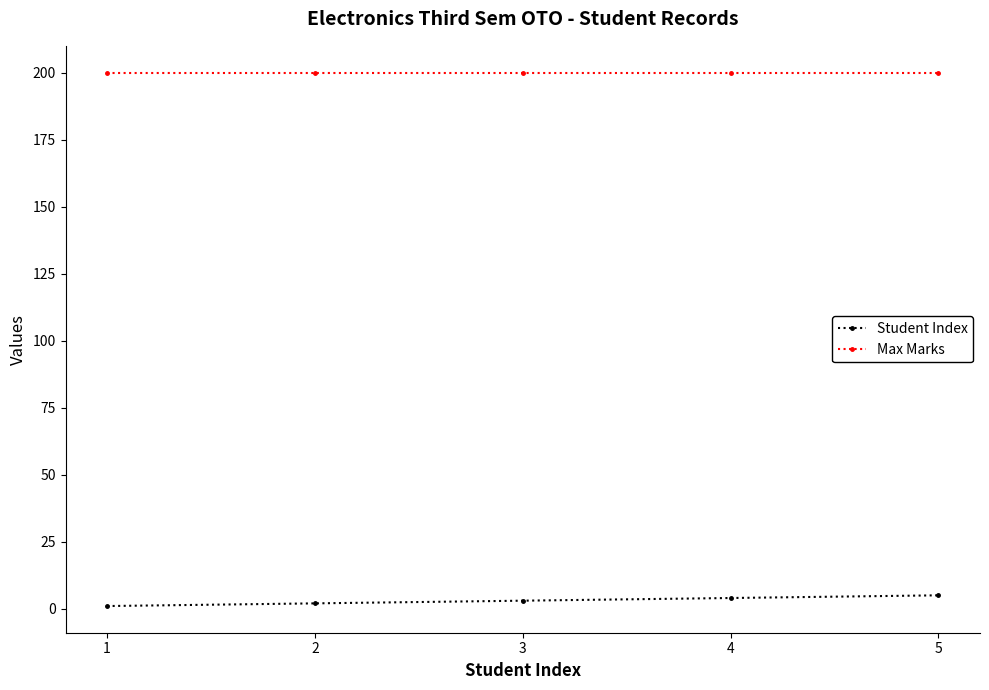

What is the maximum value for Max Marks?

200